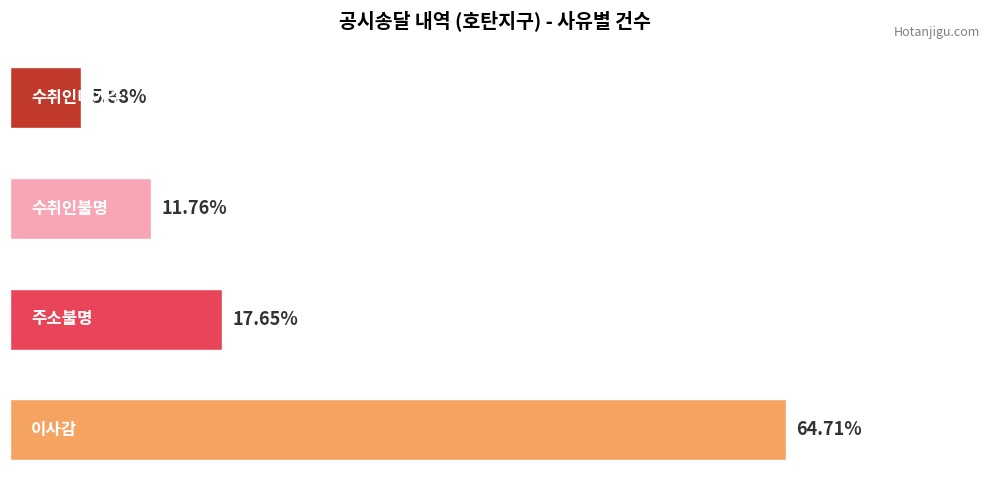

Does the chart contain any negative values?

No